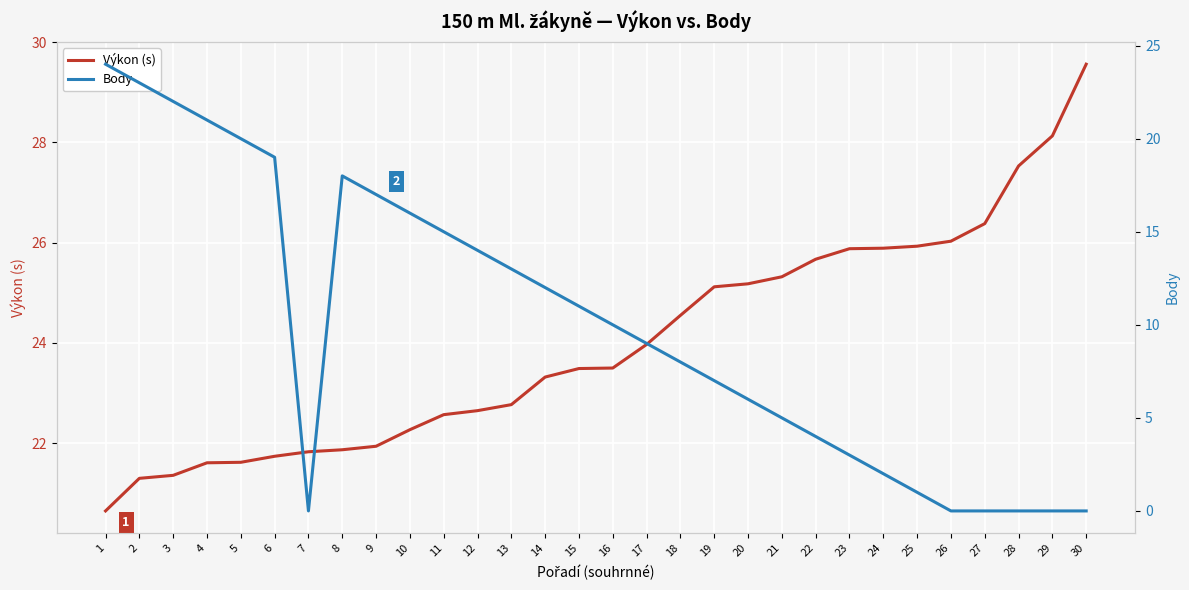

True or false: Body has more than 0 interior local peaks.

True